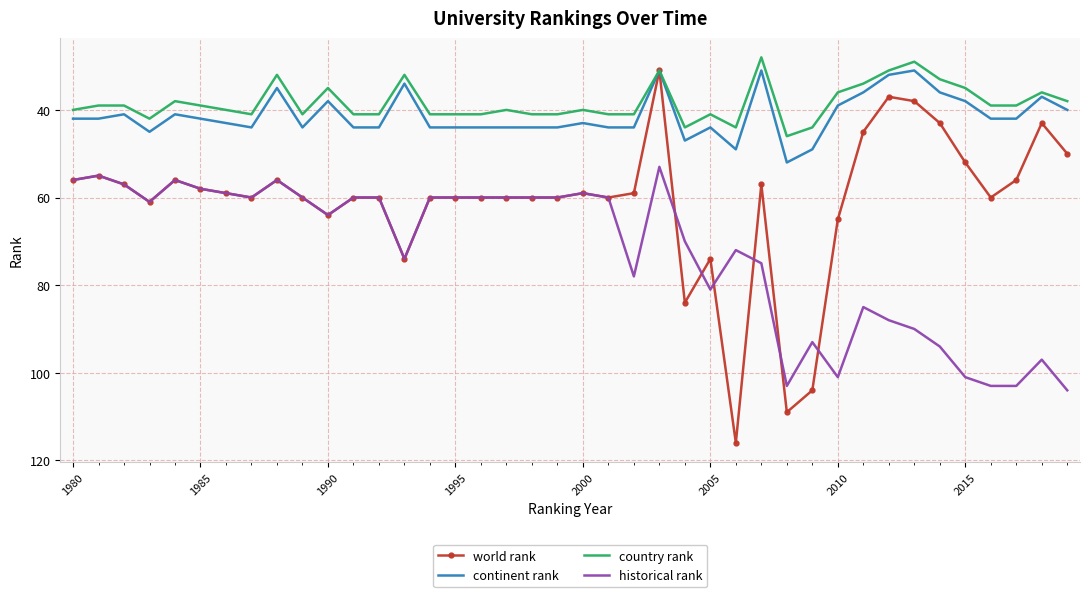

Which series has the largest total across all categories?

historical rank